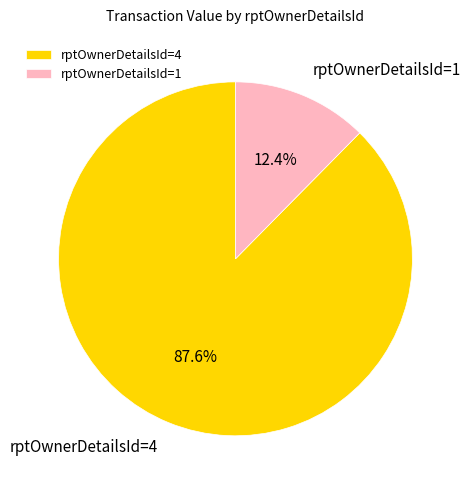

Which slice is the smallest?

rptOwnerDetailsId=1